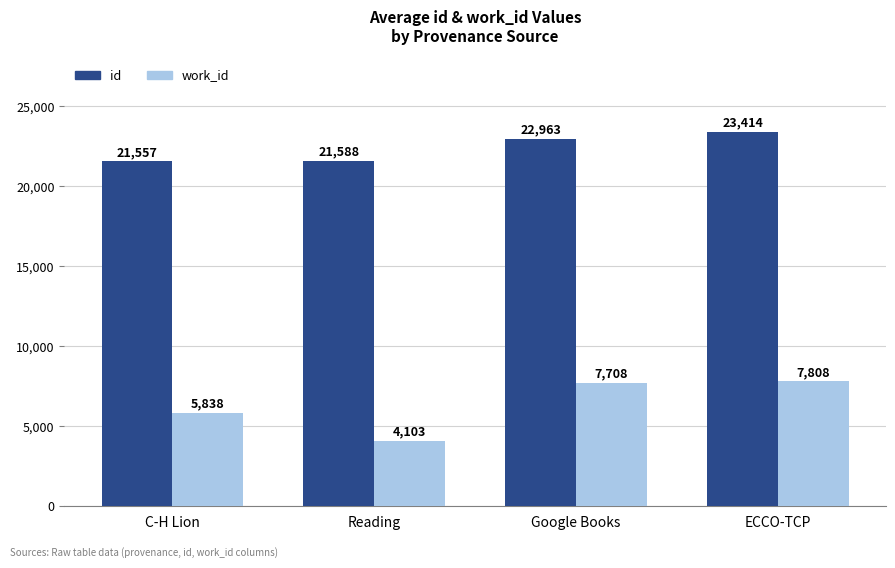

What is the spread (max minus min) of values at Reading?

17485.0